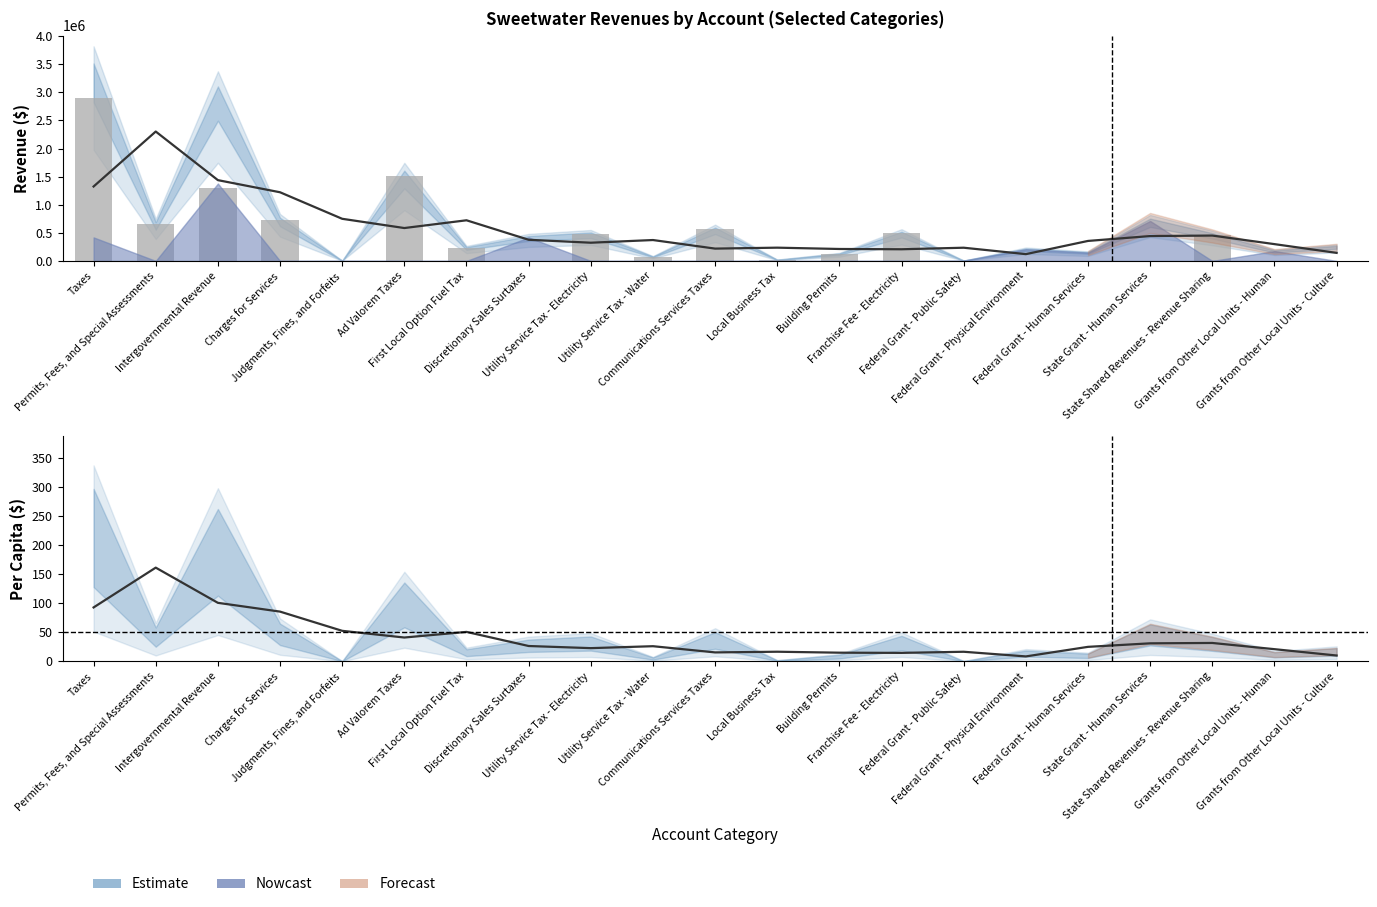

Reading left to right, transcribe all the data shown in this chart.

General: 2902262	651515	1295183	725629	2200	1518036	232115	0	478309	74780	561344	20698	124921	490957	0	0	0	0	467368	0	0
Special Revenue: 418273	0	1377050	0	2059	0	0	418273	0	0	0	0	0	0	5660	207530	147865	711159	0	174733	0
Capital Projects: 0	0	261973	0	0	0	0	0	0	0	0	0	0	0	0	0	0	0	0	0	253779
Account Total: 3320535	651515	2934206	725629	4259	1518036	232115	418273	478309	74780	561344	20698	124921	490957	5660	207530	147865	711159	467368	174733	253779